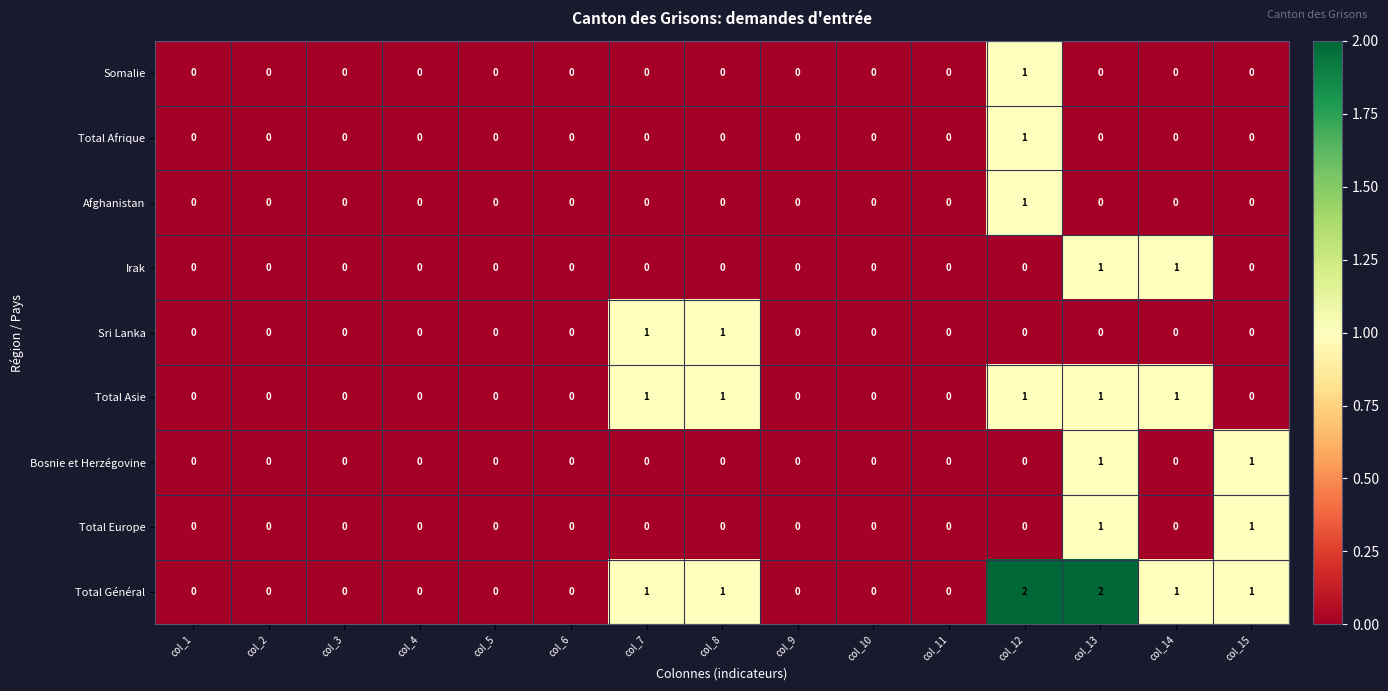

How many Bosnie et Herzégovine values are between 0 and 1?

15